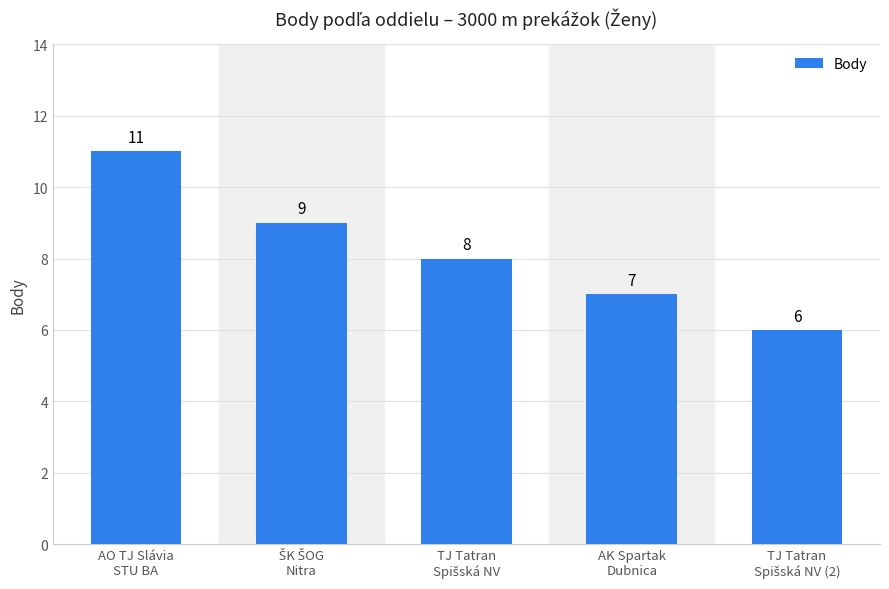

The chart shows a value of 11 at AK Spartak
Dubnica. True or false?

False